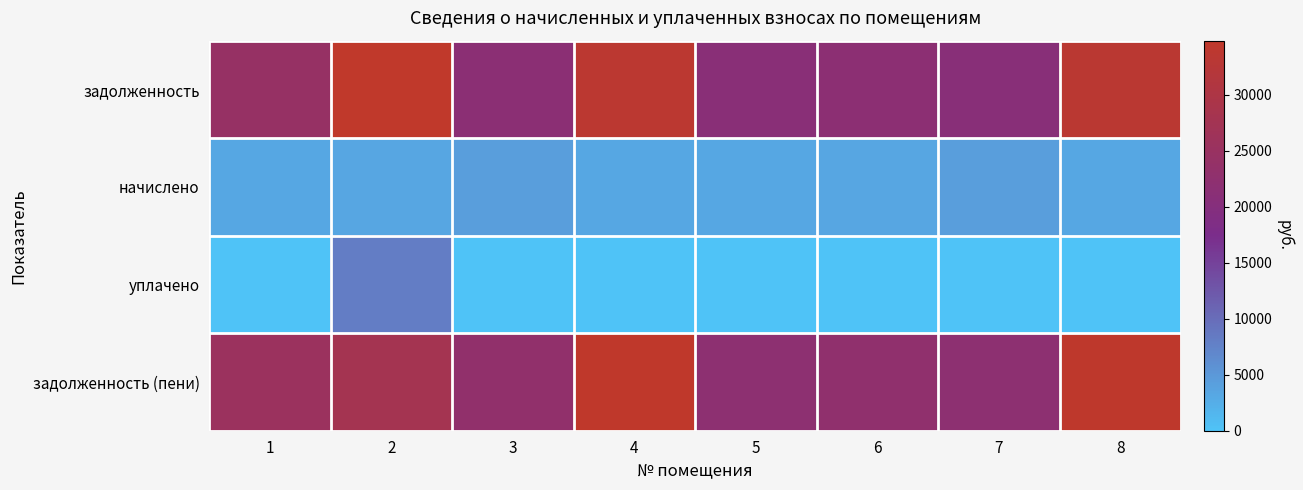

Which series has the widest spread of values?

задолженность